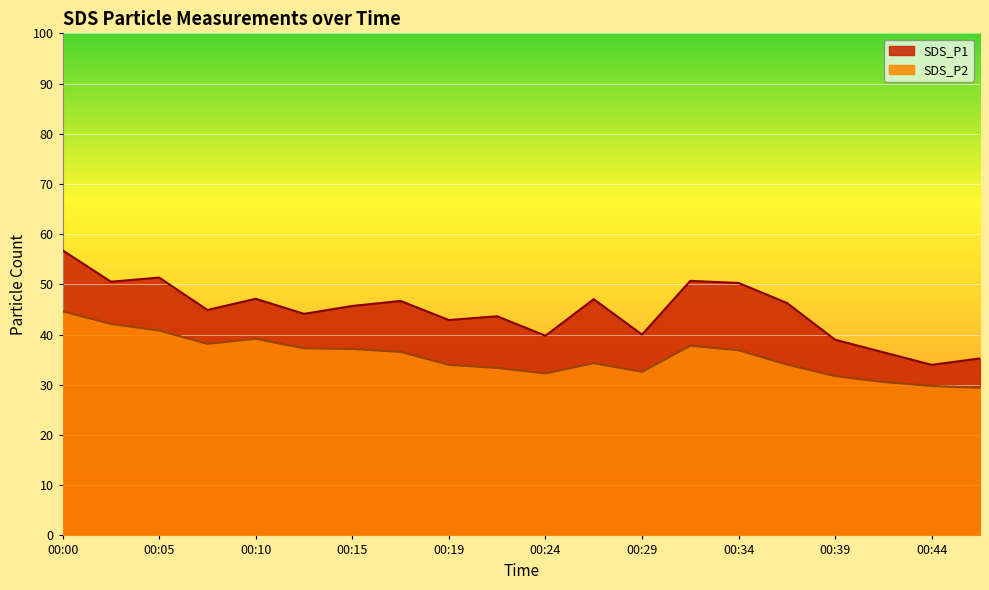

Rank the series by their maximum value, from lowest to highest.

SDS_P2, SDS_P1